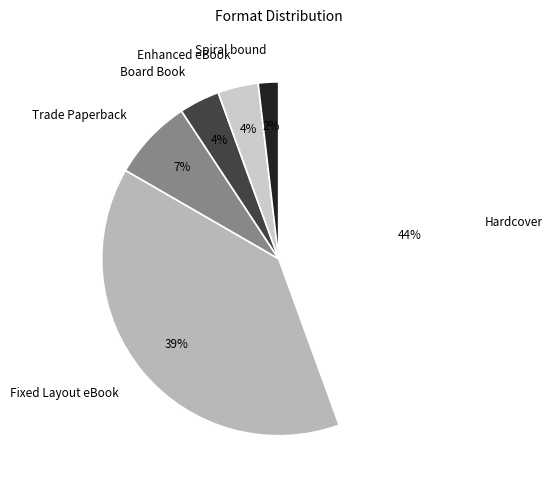

To the nearest percent, what percentage of the pie is Spiral bound?

2%